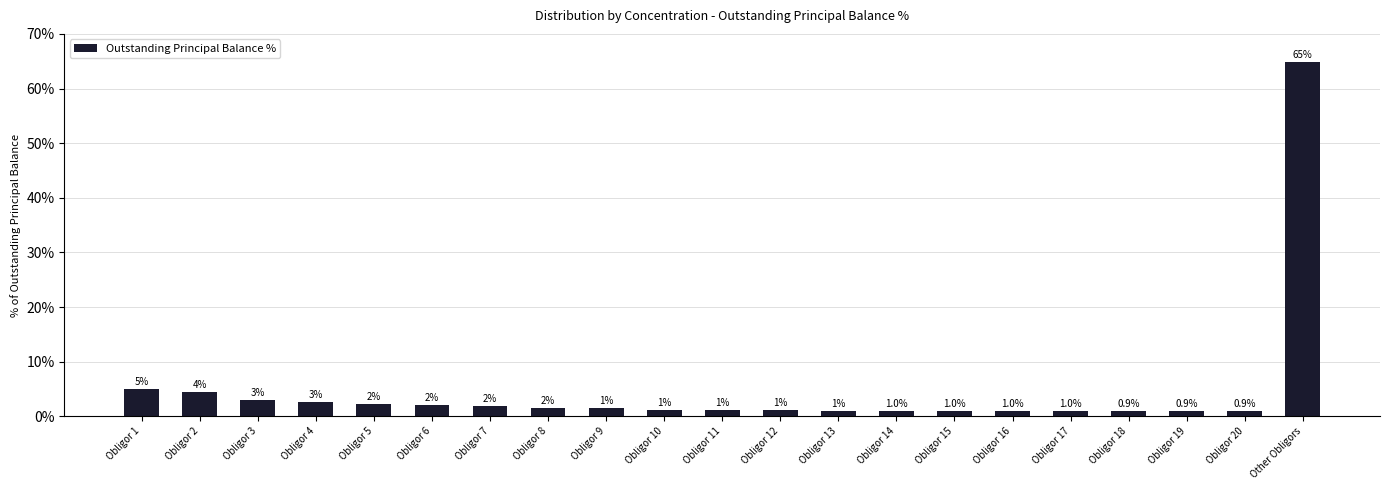

How many categories are shown in the chart?

21